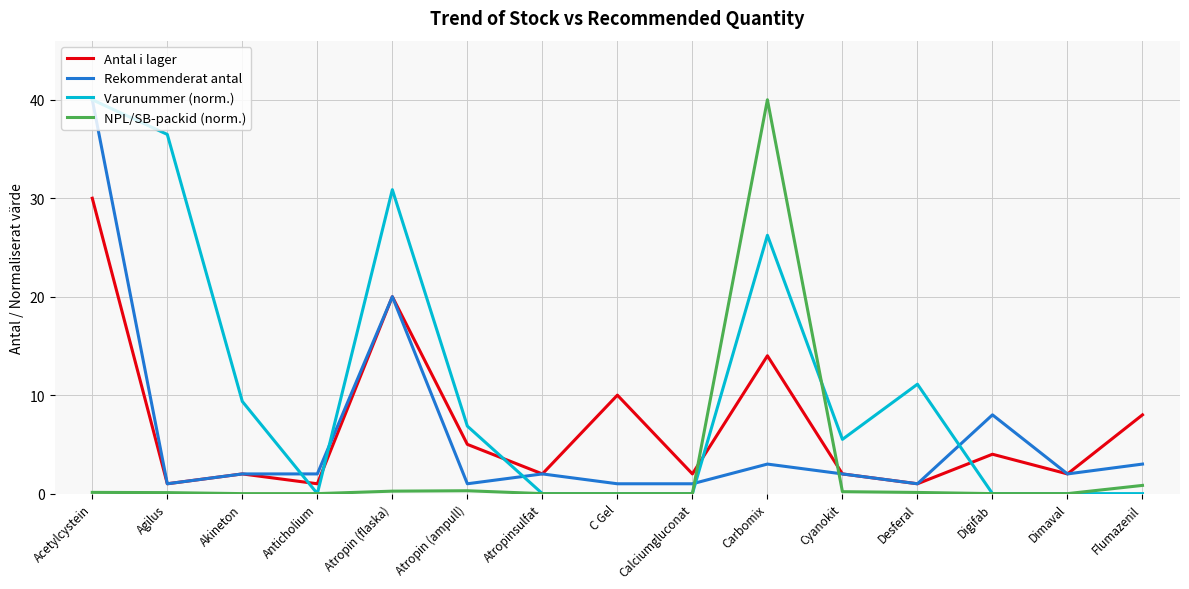

Between Akineton and Anticholium, which series saw the biggest shift?

Varunummer (norm.)